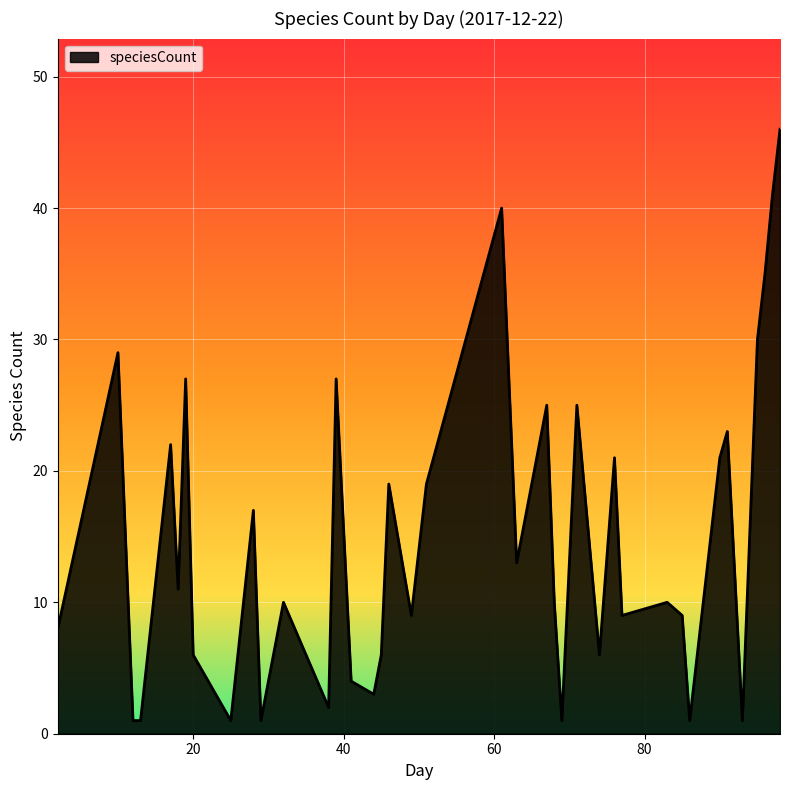

What is the difference between the maximum and minimum values?

45